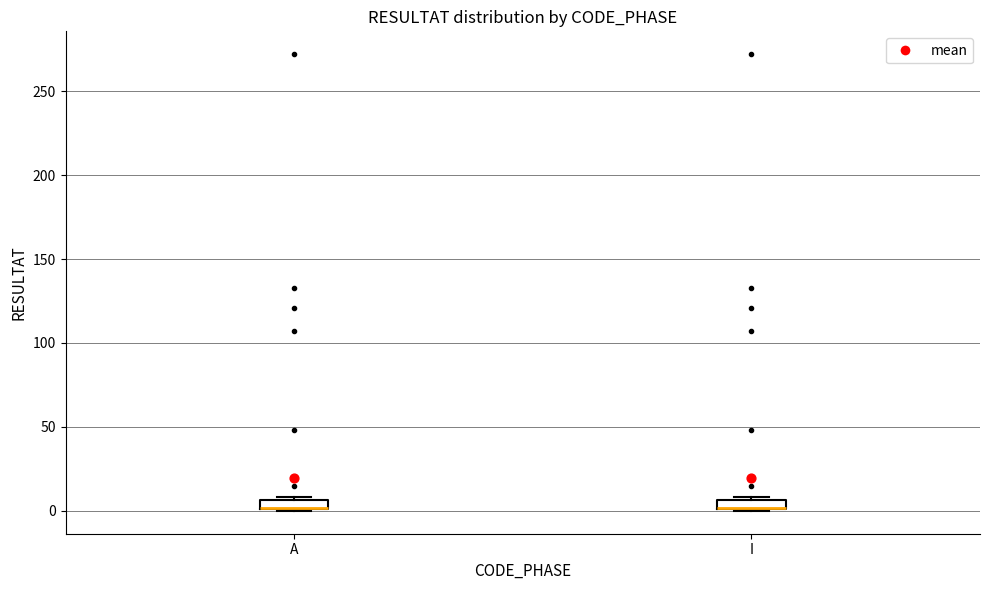

Where is the upper edge of the box for A on the y-axis? The values are not printed on the chart, so give them approximately, as read against the axis.

5